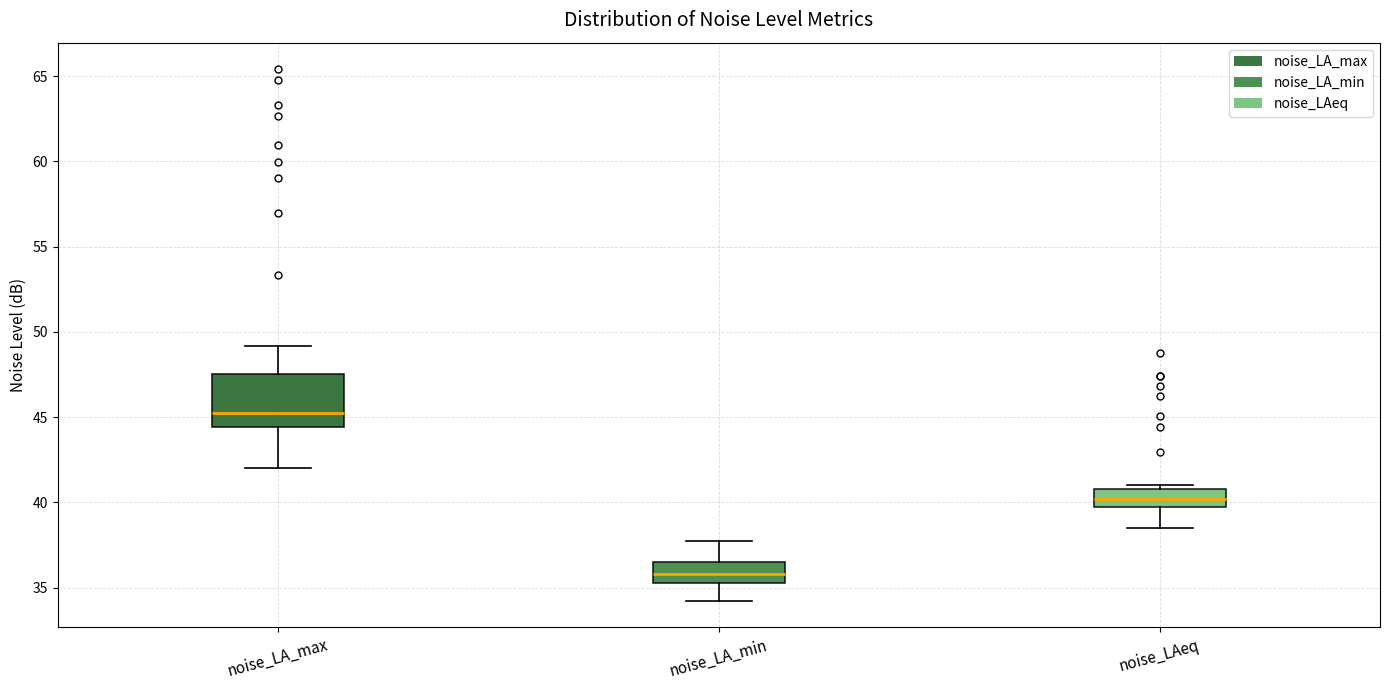

Reading left to right, transcribe this box plot: for each box, give where its median line is, the range the box spans, and where its two whiskers end, as read against the y-axis. The values are not printed on the chart, so give them approximately, as read against the axis.

noise_LA_max: median 45.0, box 44.5 to 47.5, whiskers 42.0 to 49.0
noise_LA_min: median 36.0, box 35.5 to 36.5, whiskers 34.5 to 38.0
noise_LAeq: median 40.0 (inside the box), box 40.0 to 41.0, whiskers 38.5 to 41.0 (just above the box's upper edge)